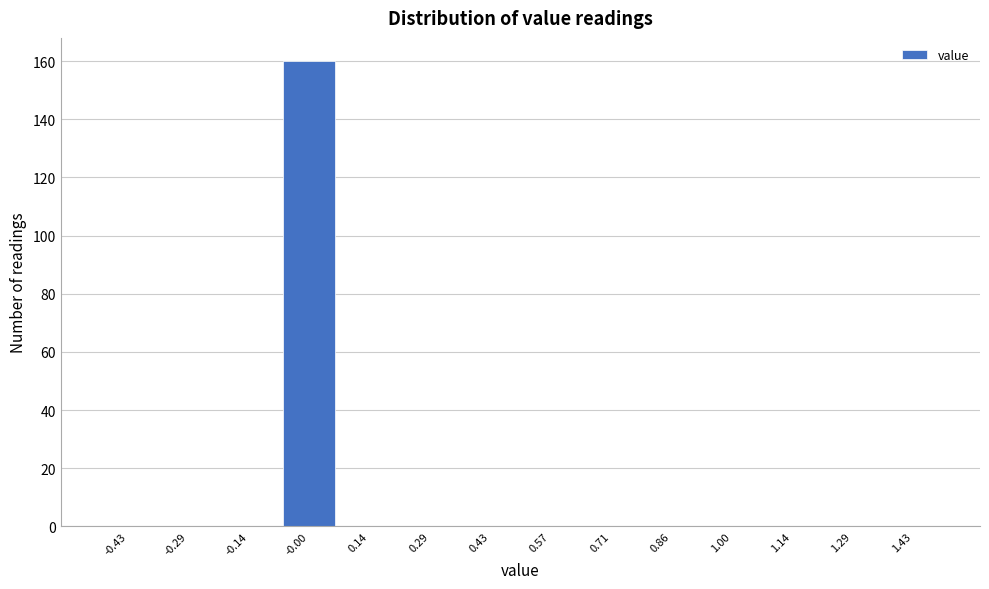

Reading left to right, list every bar in this chart as the range it spans on the x-axis followed by its height. Neither the bar edges nor the heights are printed on the chart, so give them approximately, as read against the axes.

-0.50 to -0.36: 0
-0.36 to -0.22: 0
-0.22 to -0.08: 0
-0.08 to 0.08: 160
0.08 to 0.22: 0
0.22 to 0.36: 0
0.36 to 0.50: 0
0.50 to 0.64: 0
0.64 to 0.78: 0
0.78 to 0.92: 0
0.92 to 1.08: 0
1.08 to 1.22: 0
1.22 to 1.36: 0
1.36 to 1.50: 0